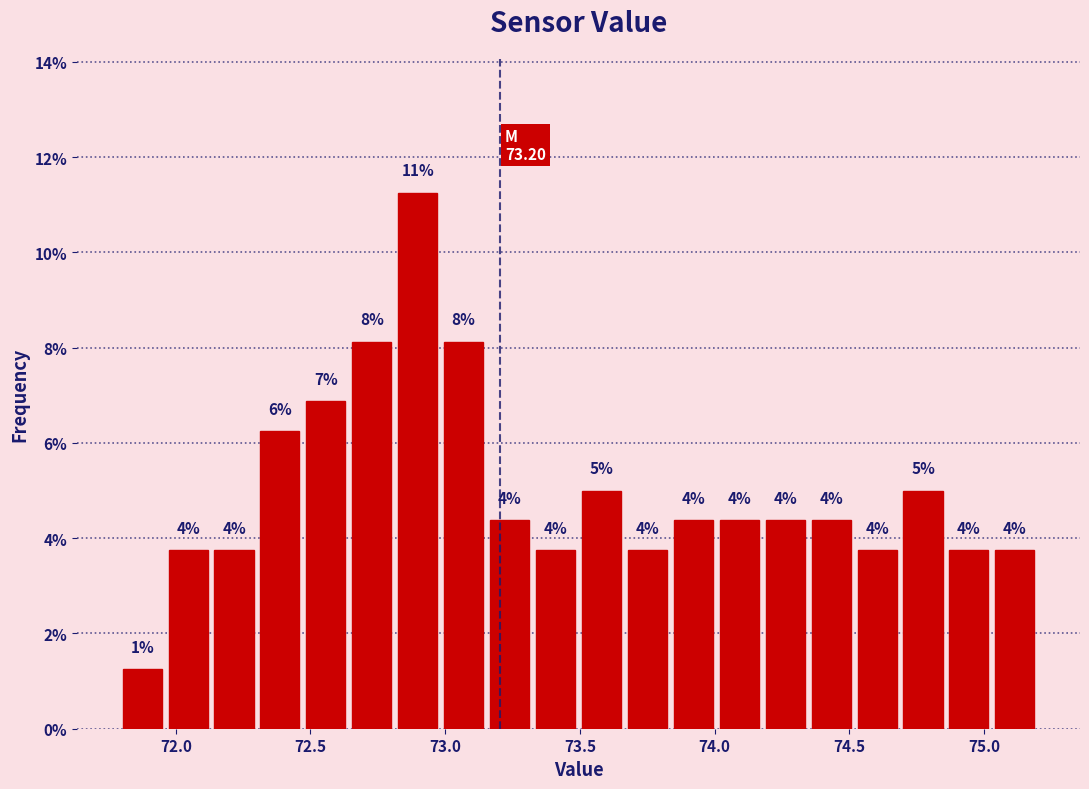

Around what value on the x-axis is the tallest bar? Give the approximate position of its centre, as read against the axis.

72.90